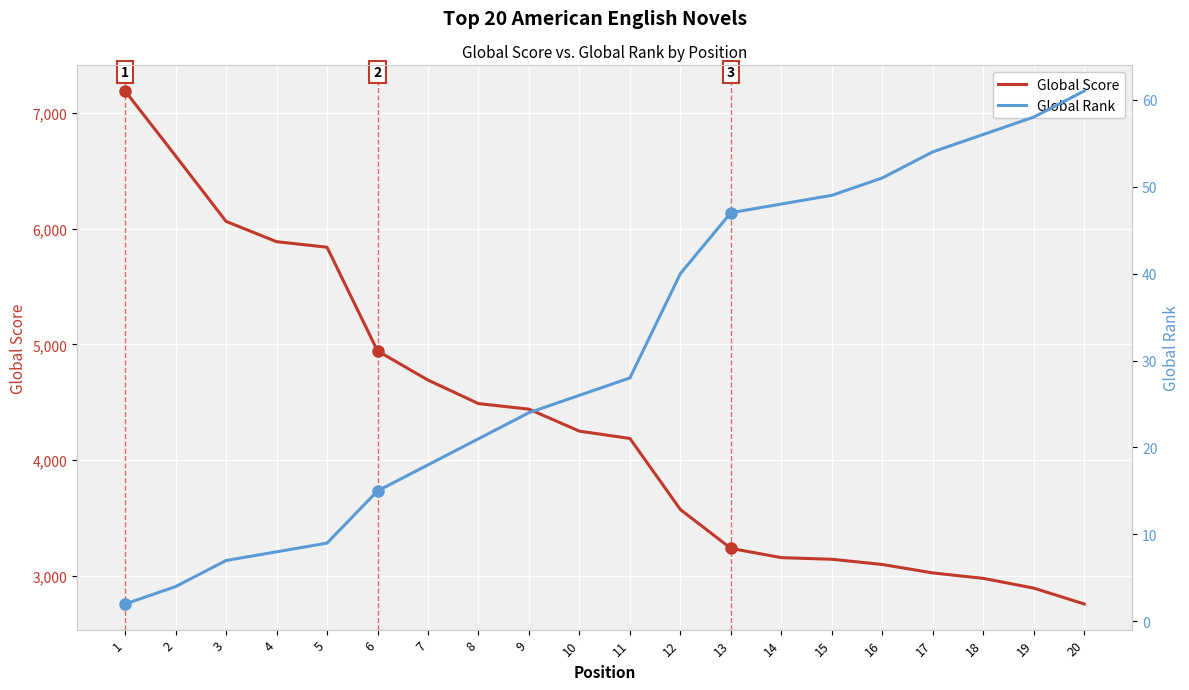

Which series has the largest total across all categories?

Global Score